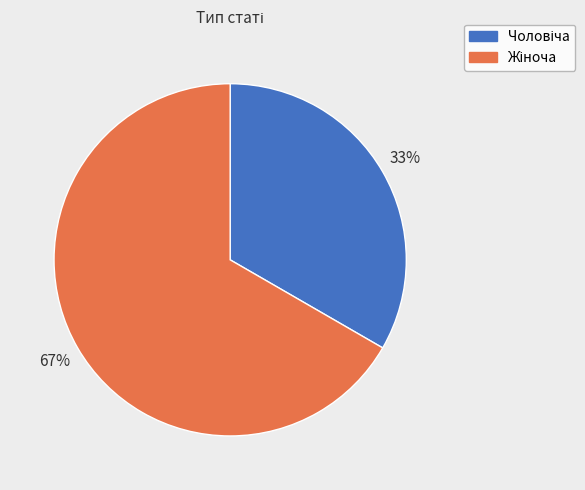

To the nearest percent, what is the average slice percentage?

50%